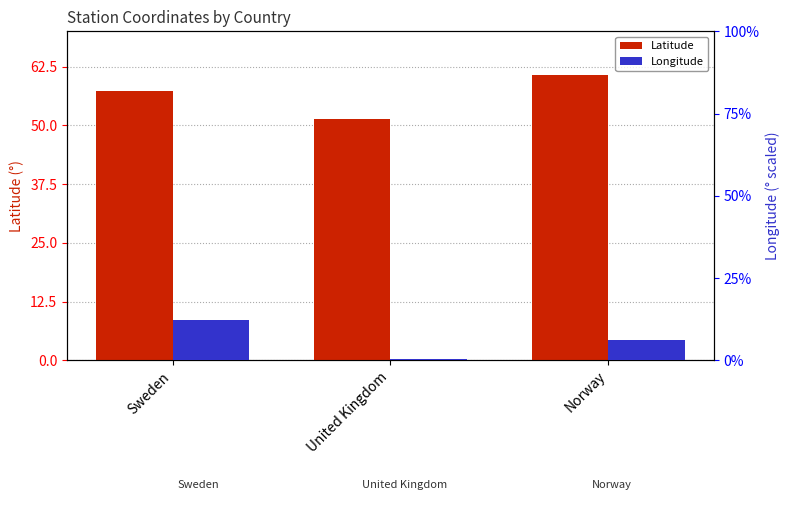

What is the sum of all Longitude values?

19.0